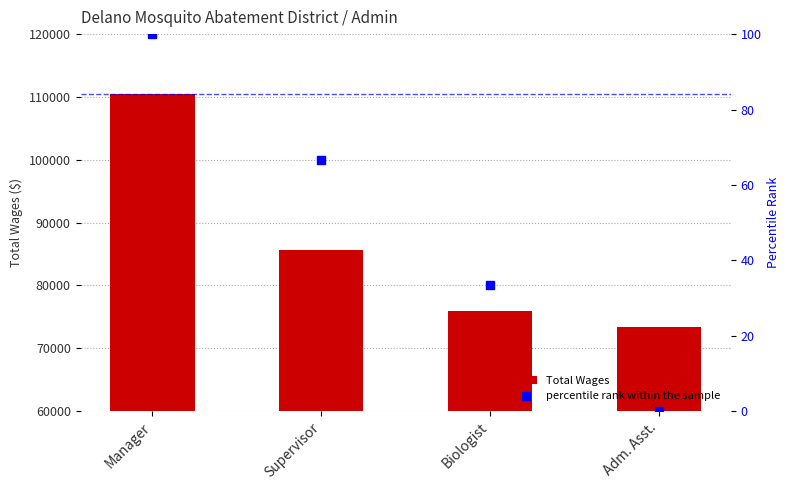

Is the value of Total Wages at Biologist greater than the value of percentile rank within the sample at Supervisor?

Yes